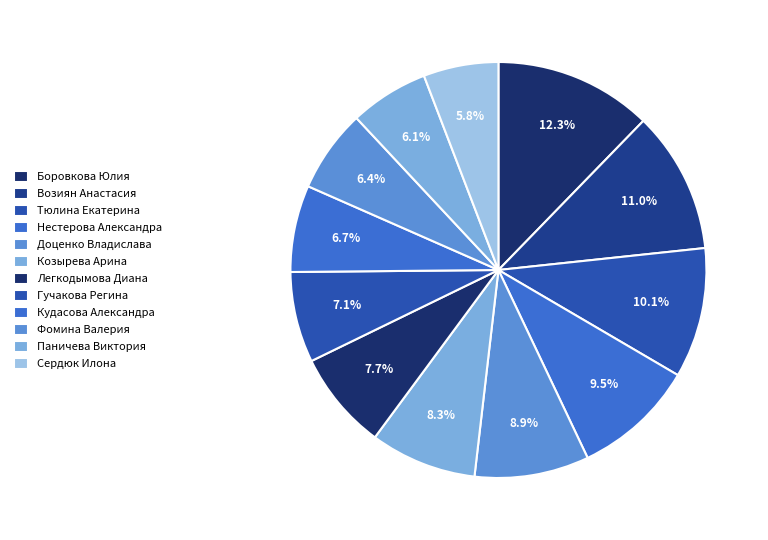

Count the number of slices in the pie.

12